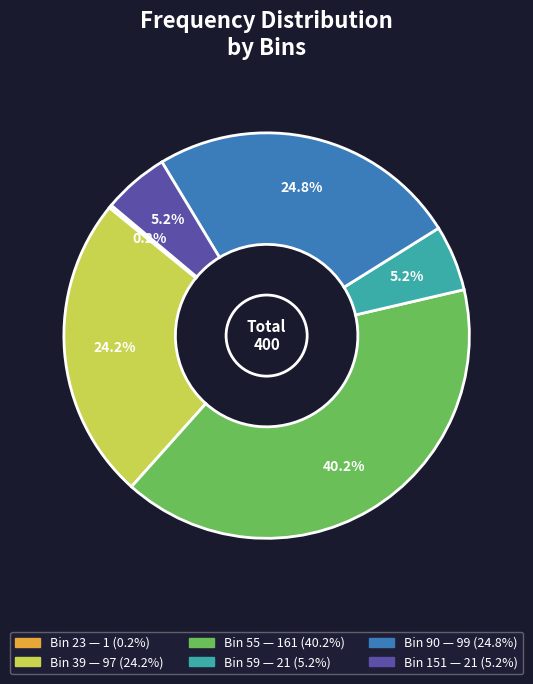

Is there a majority slice in this chart?

No